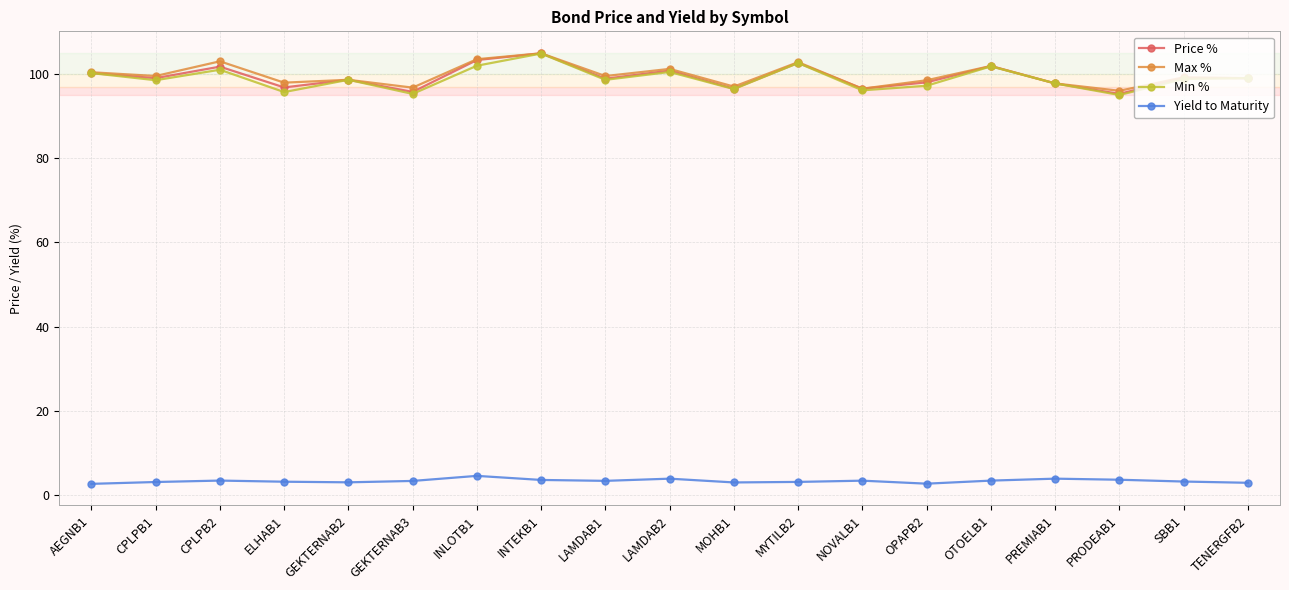

Read the Max % value at GEKTERNAB3.

96.8